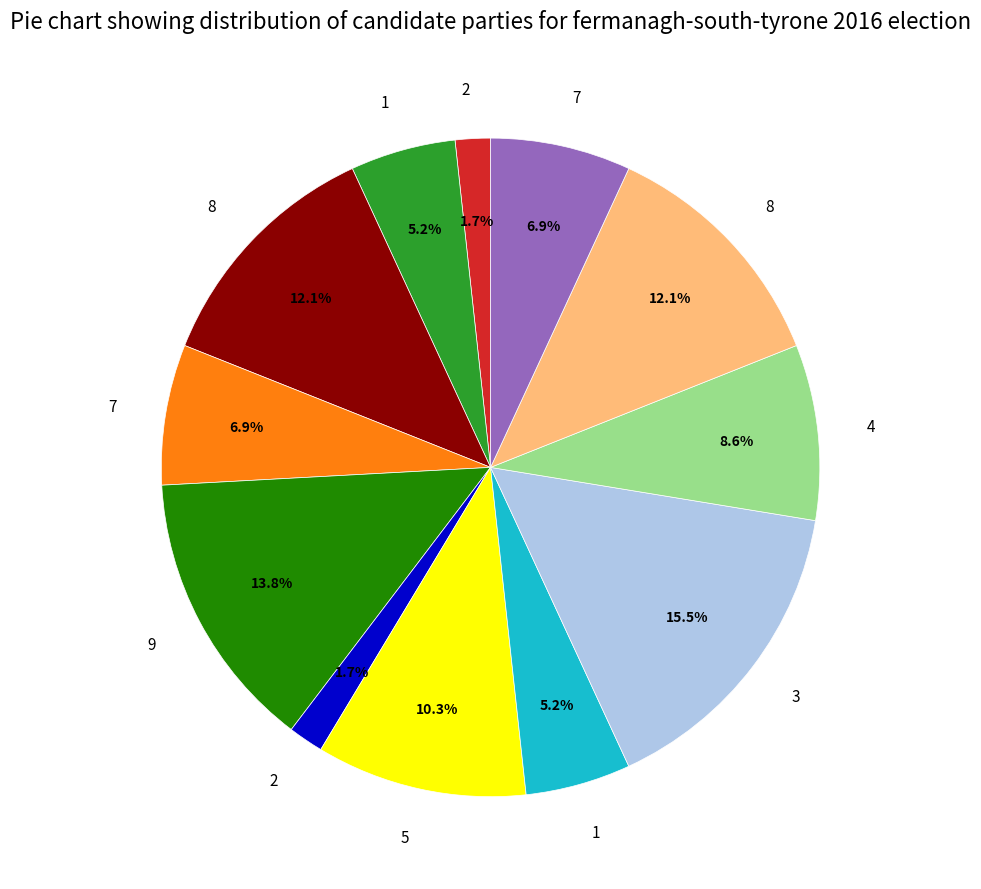

Is there any slice that represents more than half of the pie?

No